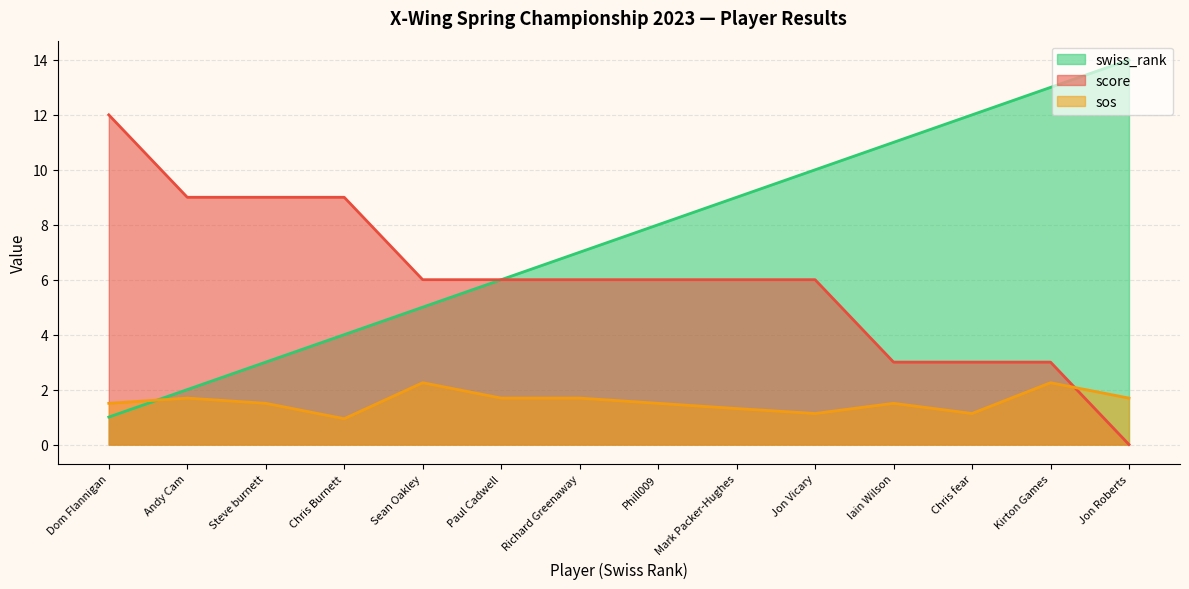

List the series in order of their overall mean, lowest first.

sos, score, swiss_rank